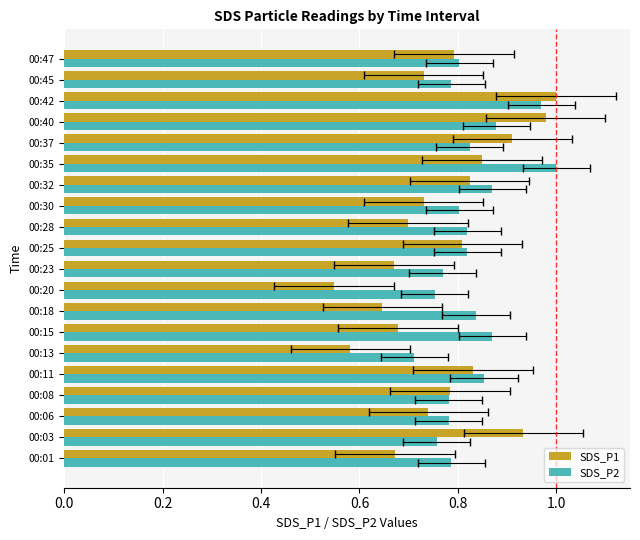

Between 00:13 and 00:42, which is larger?

00:42